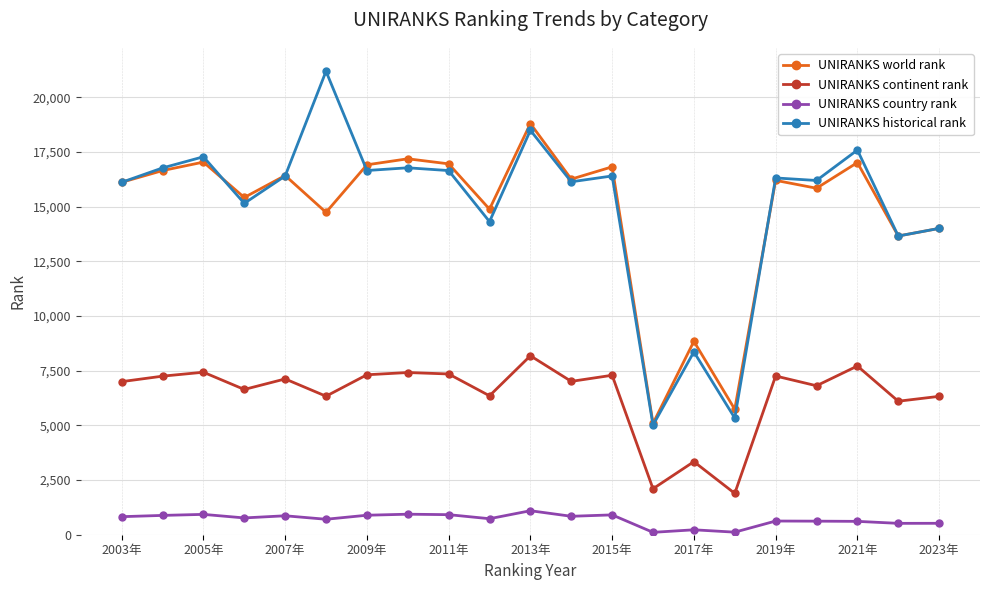

At how many categories does at least one series exceed 9132?

18